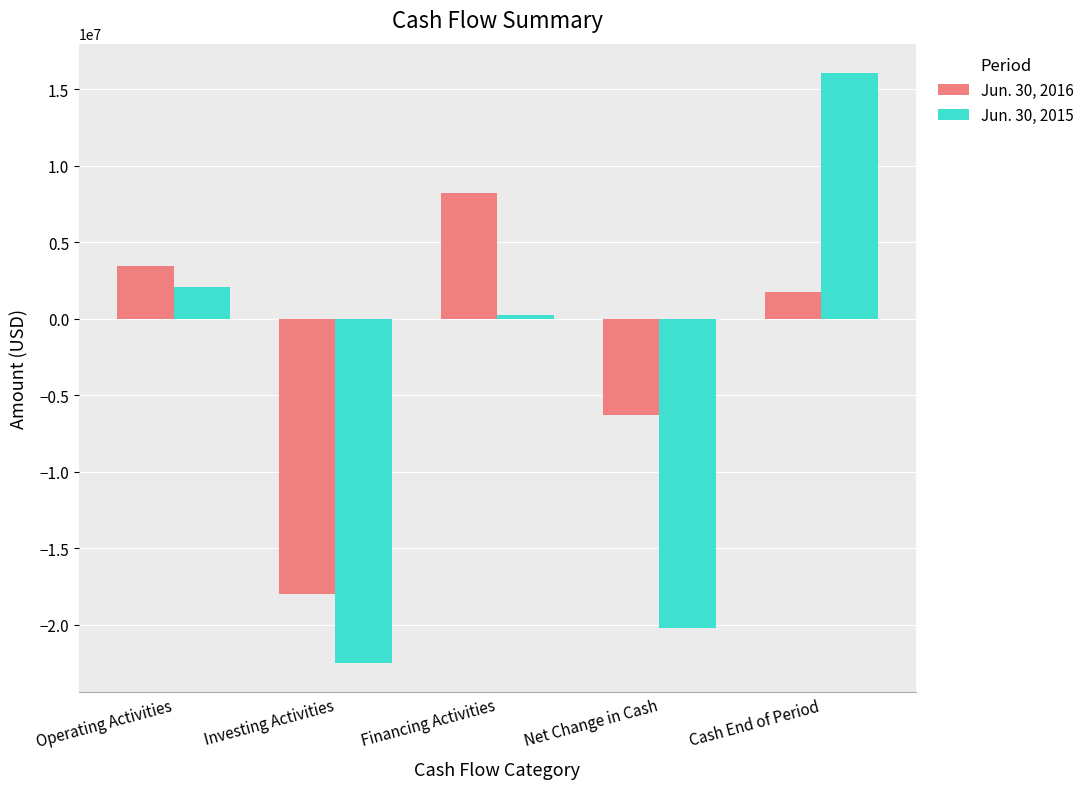

What position from the right is Investing Activities?

4